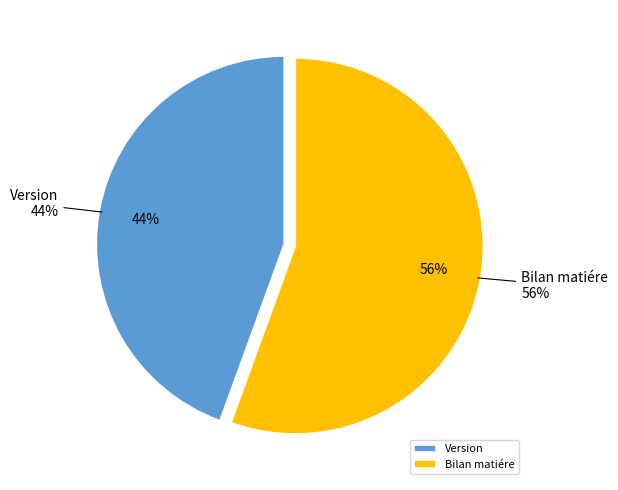

What portion of the pie excludes Version?

55.6%